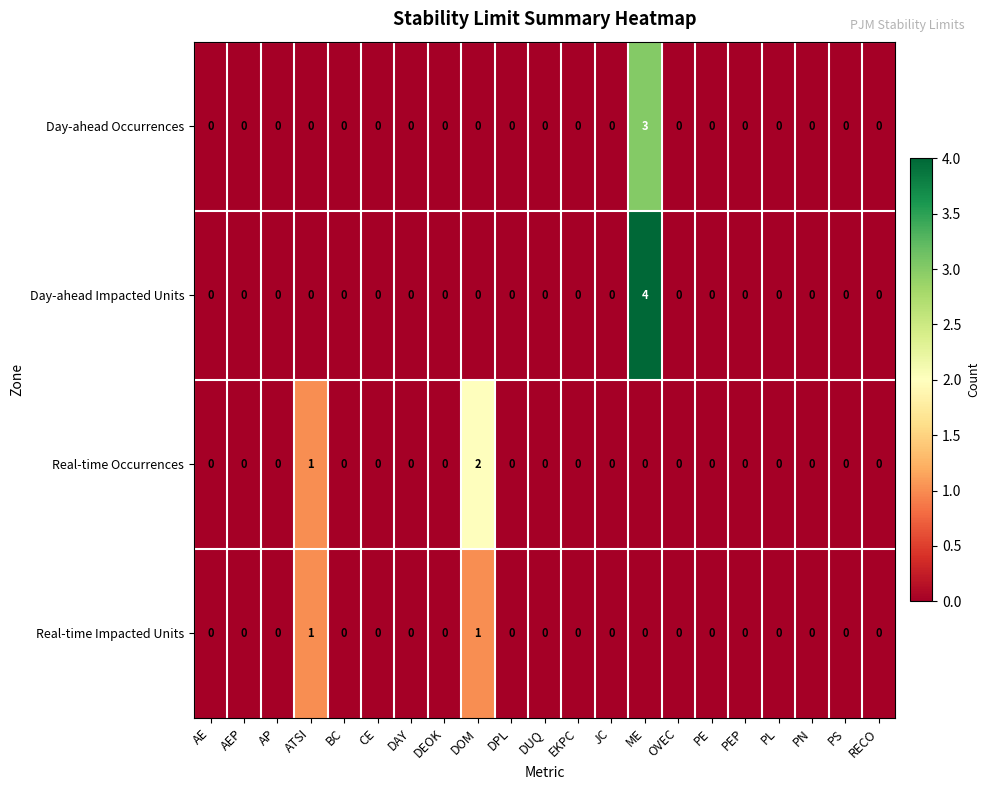

What is the difference between the maximum and minimum values in the Day-ahead Occurrences series?

3